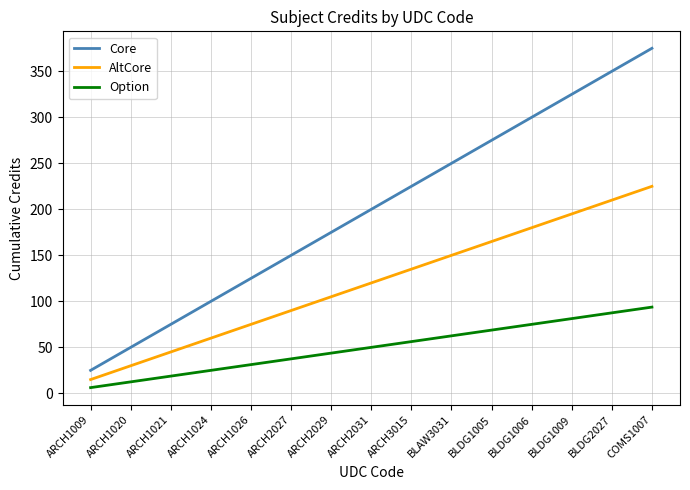

At which category is the sum across all series the highest?

COMS1007